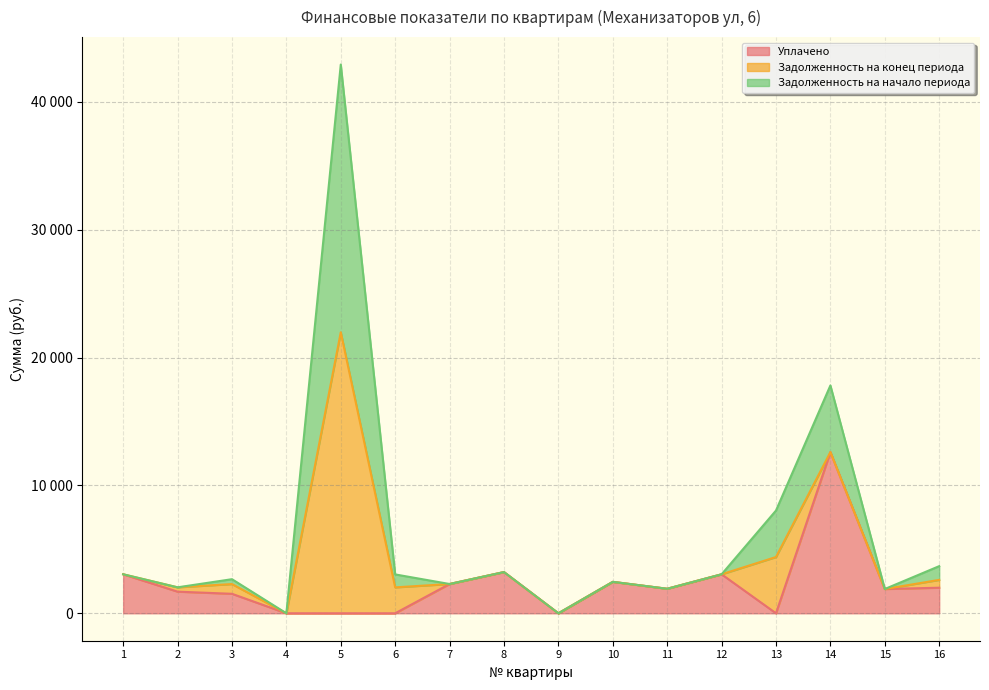

Is the value of Уплачено at 11 greater than the value of Задолженность на начало периода at 4?

Yes